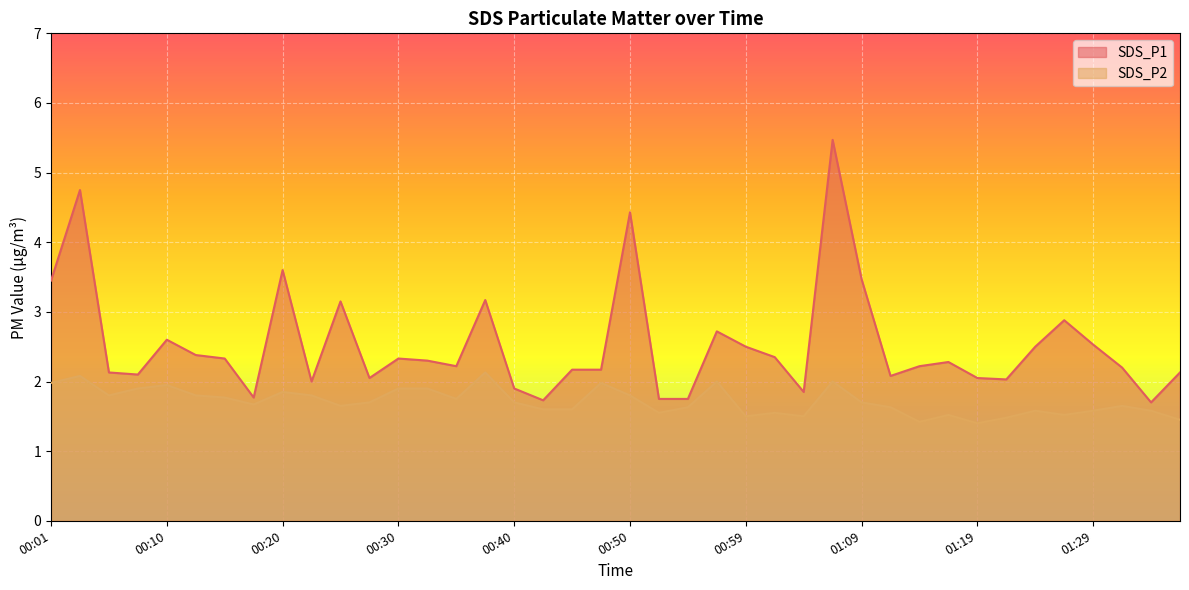

What are all the series names shown in the legend?

SDS_P1, SDS_P2